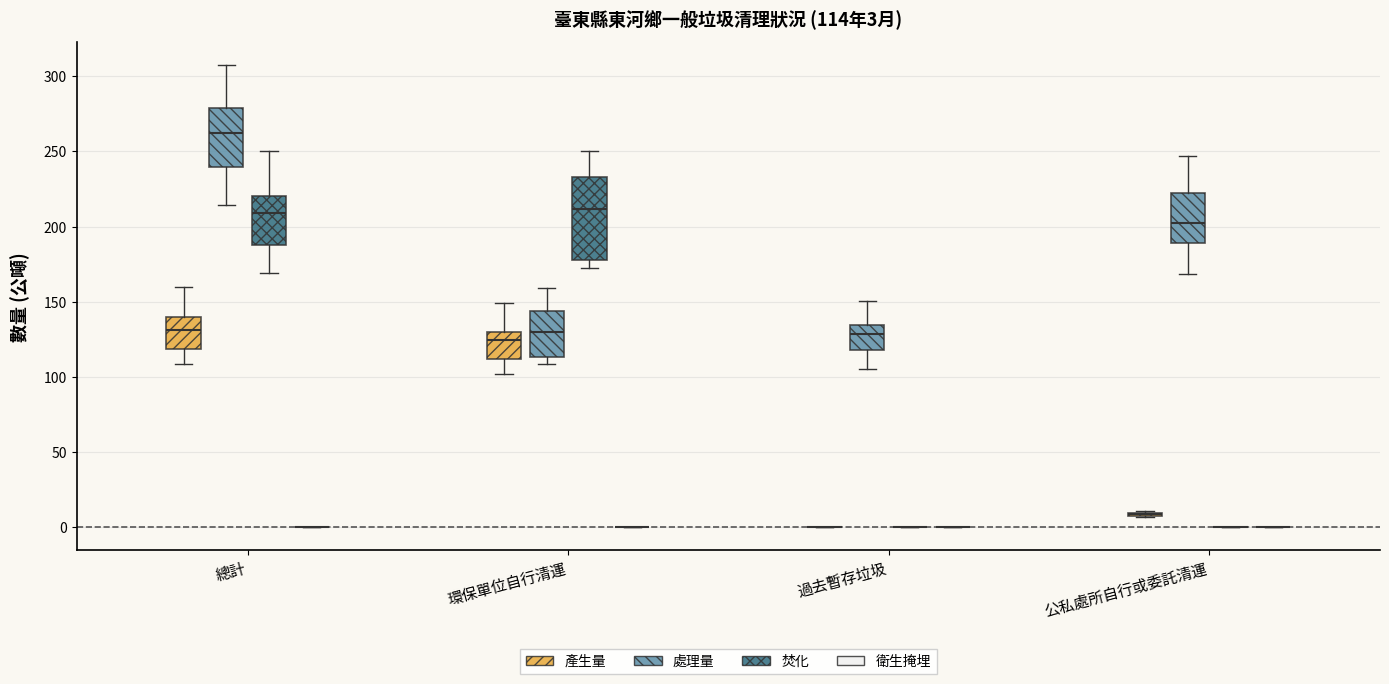

Comparing the boxes themselves (not the whiskers), which one is the tallest?

環保單位自行清運 (焚化)